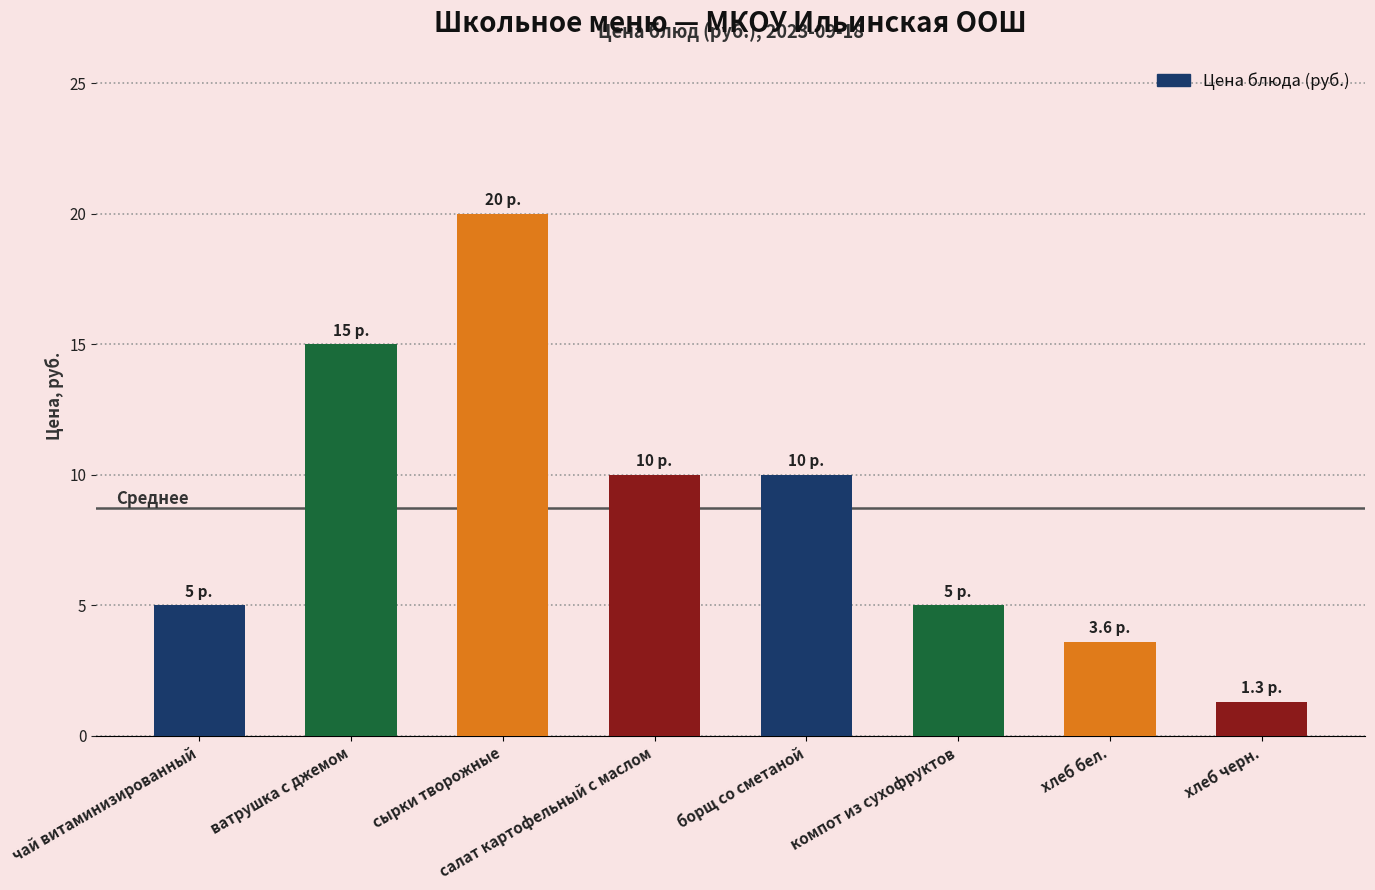

Reading right to left, what are all the values shown in this chart?

1.3	3.6	5.0	10.0	10.0	20.0	15.0	5.0